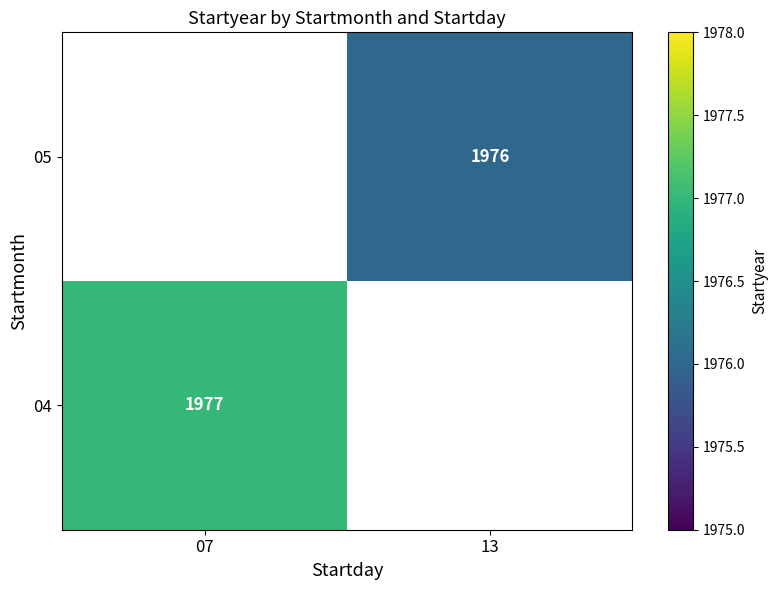

The value of 05 at 13 is 1349. True or false?

False